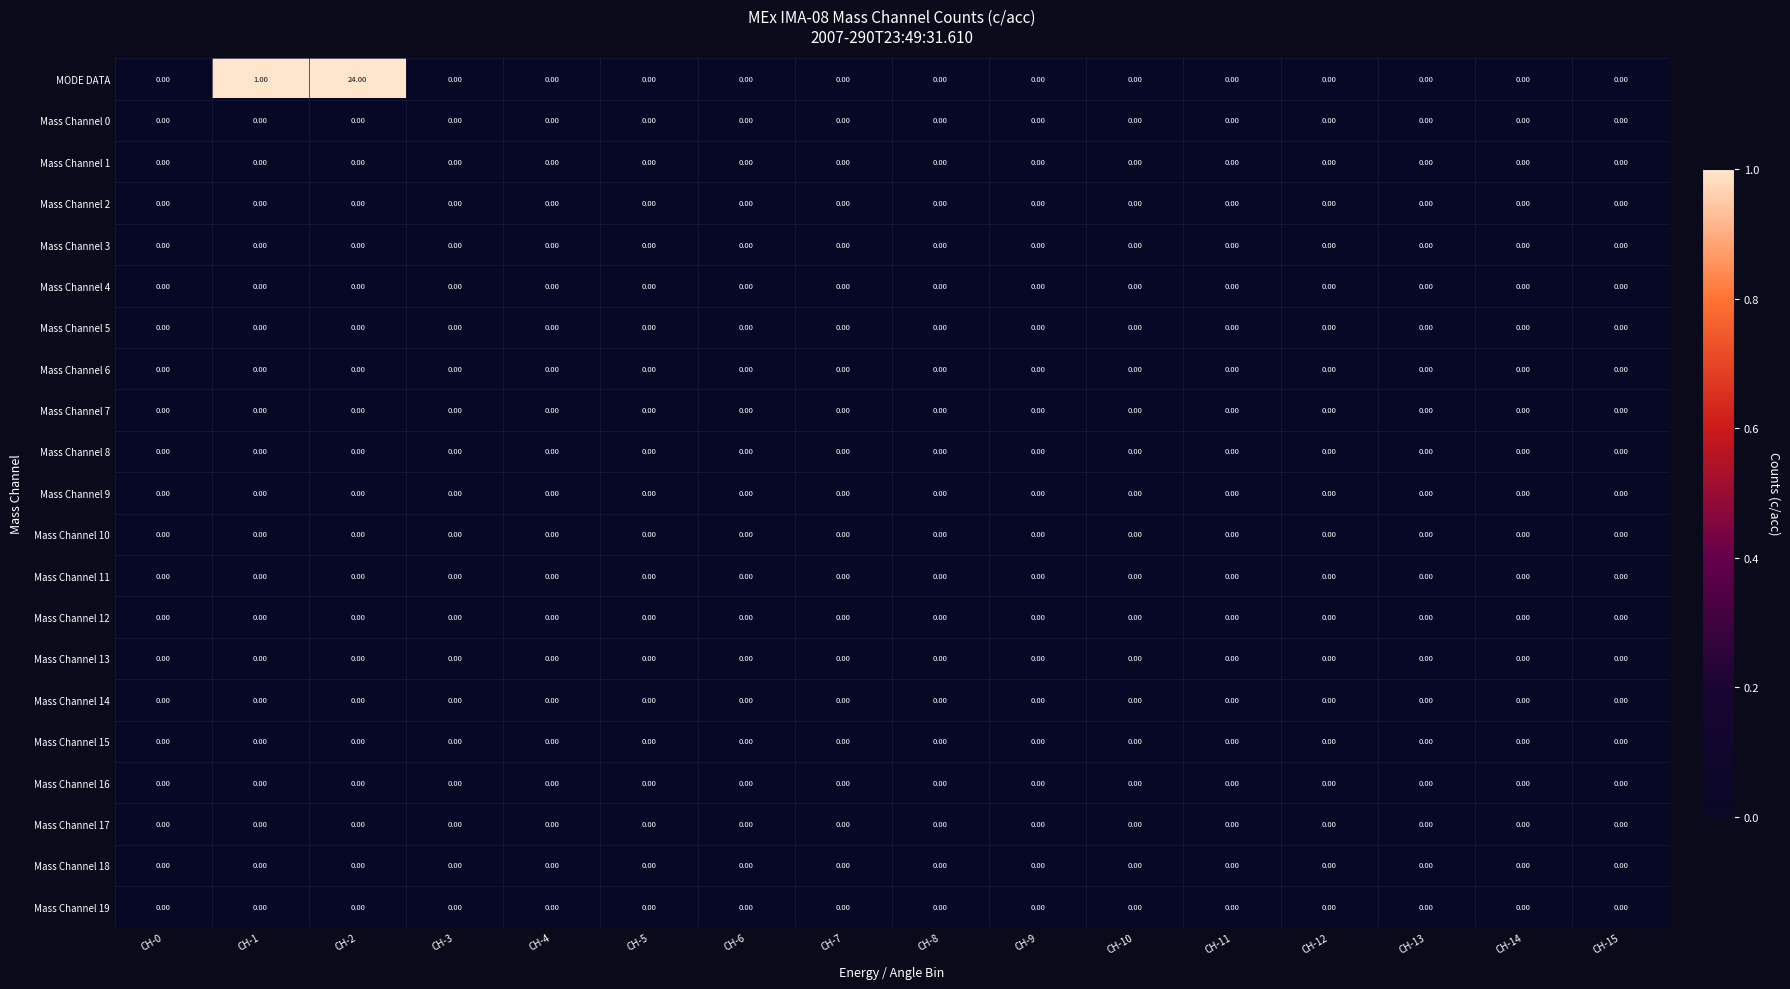

At which category is the sum across all series the highest?

CH-2